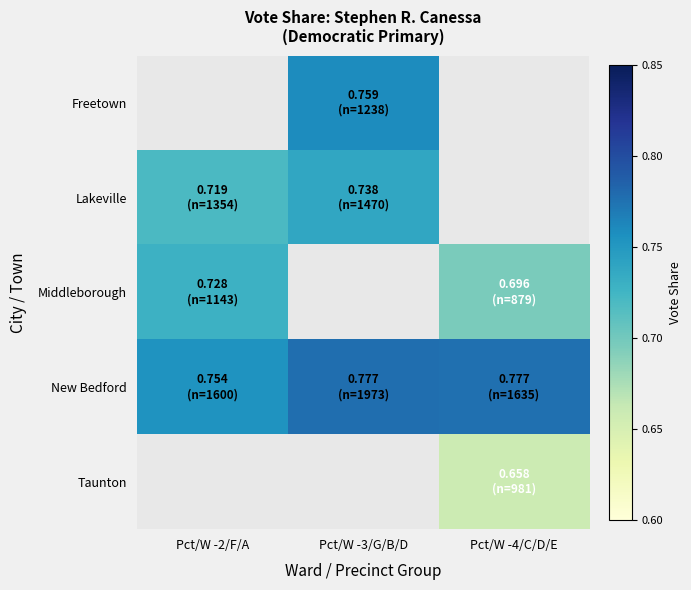

Which category has the lowest value in the Taunton series?

Pct/W -2/F/A